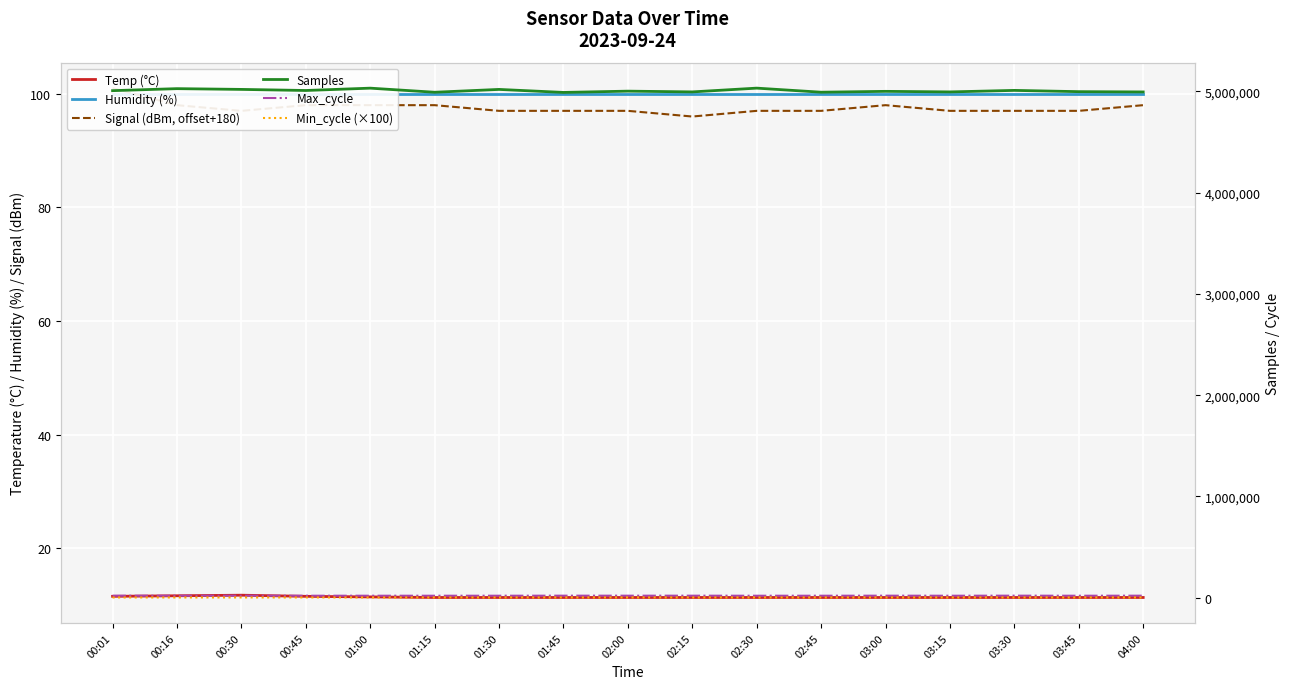

What is the value of the Humidity (%) point at the 13th from the left?

99.9